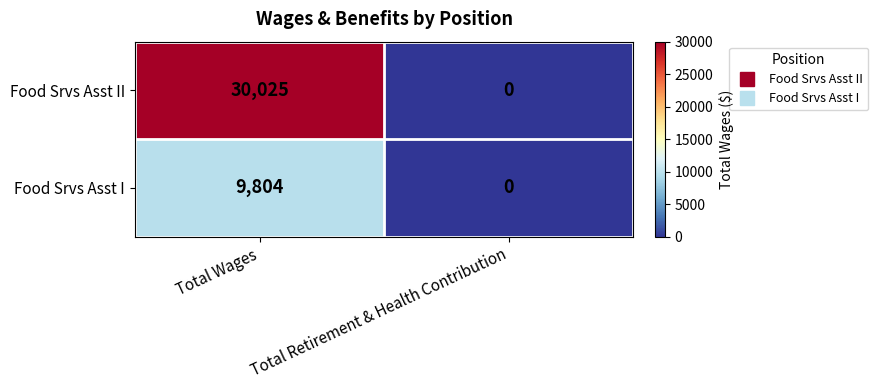

Reading left to right, extract all data points from this chart.

Food Srvs Asst II: 30025	0
Food Srvs Asst I: 9804	0